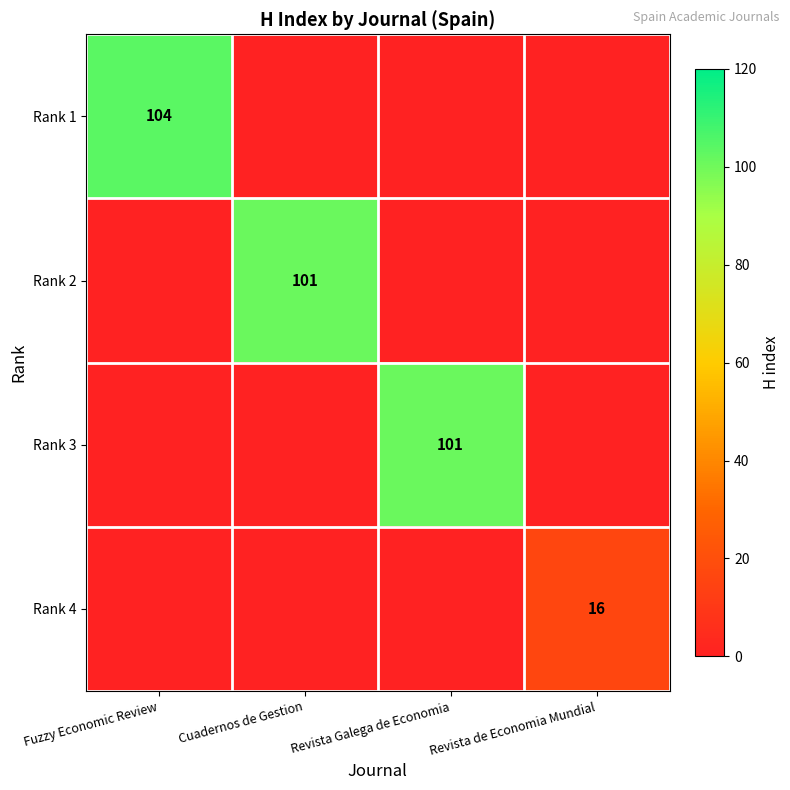

True or false: Rank 2 has a value of 174 at Cuadernos de Gestion.

False